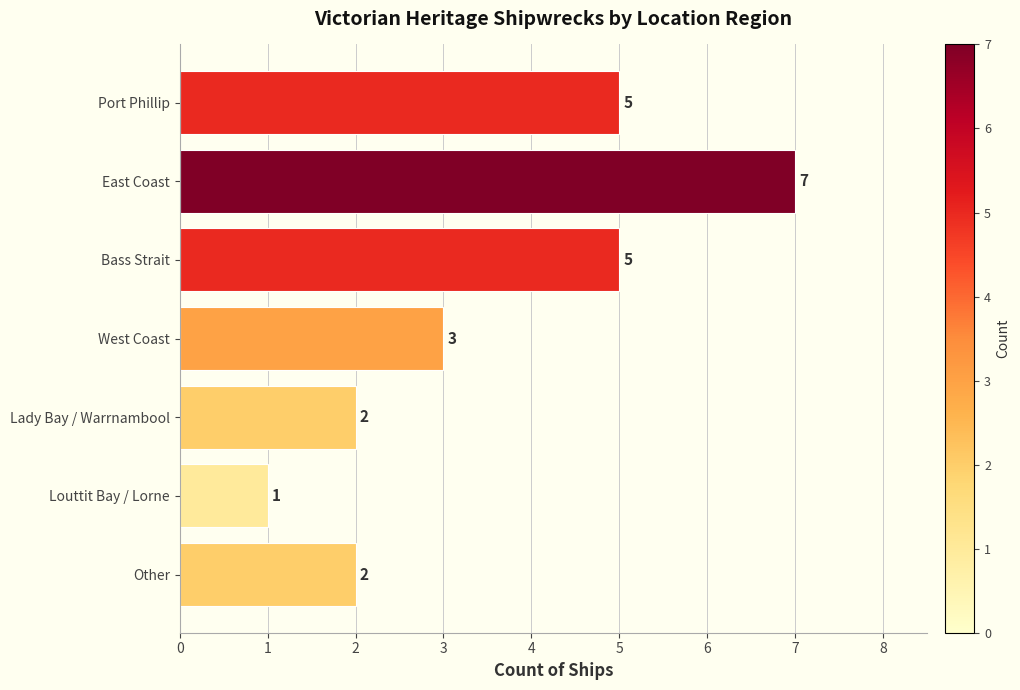

Reading bottom to top, extract all data points from this chart.

2	1	2	3	5	7	5